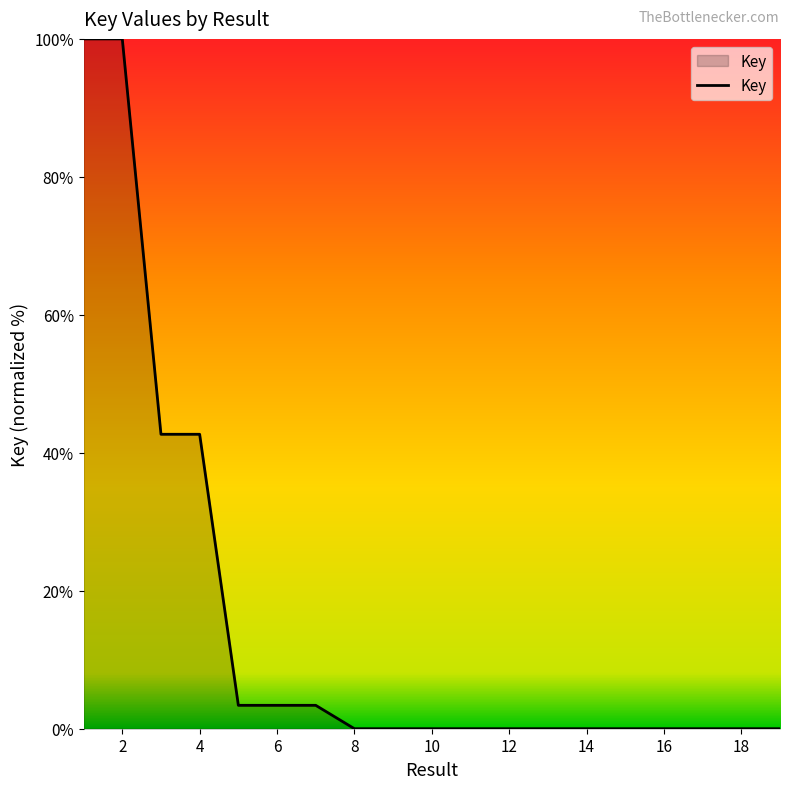

What is the greatest value displayed?

100.0